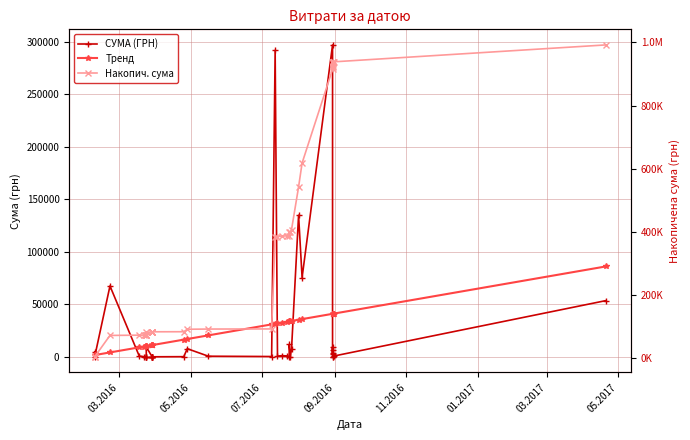

How many data points in СУМА (ГРН) are less than 748?

20